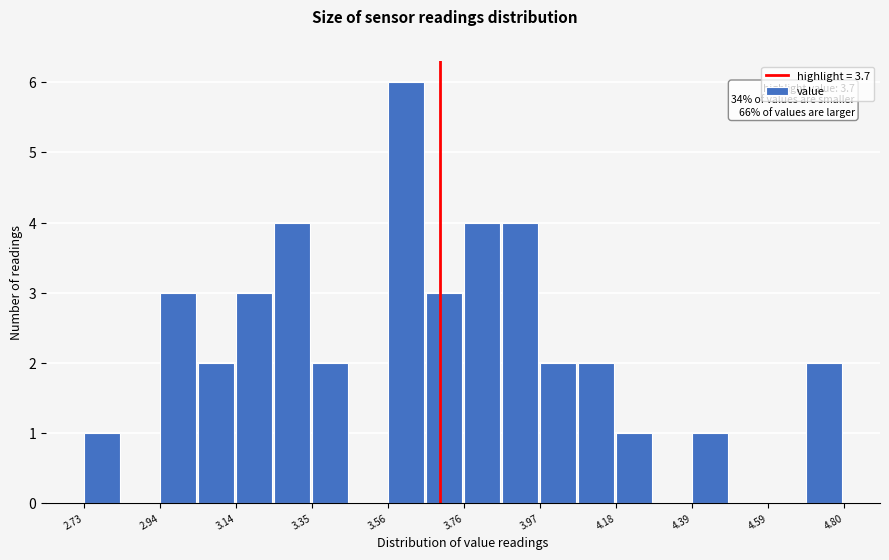

Read against the x-axis, roughly where is the centre of the tallest bar?

3.60